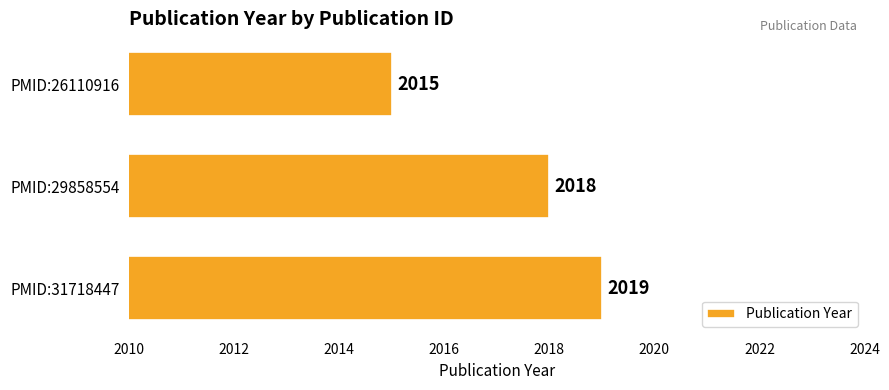

At which label is the value closest to 2017?

PMID:29858554